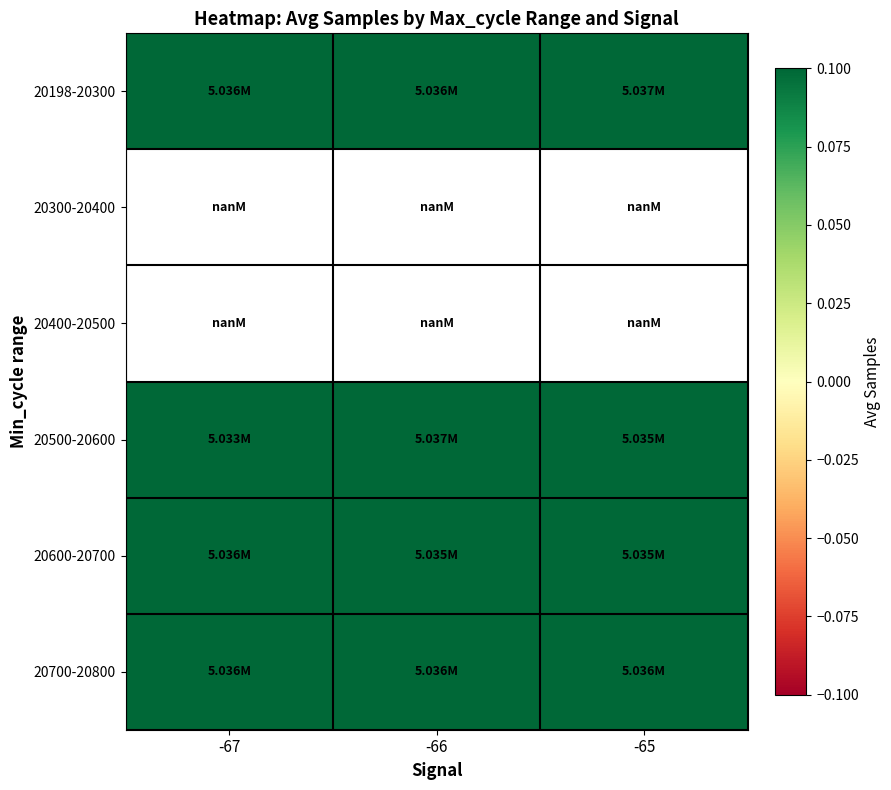

At how many categories does at least one series exceed 5034197?

3